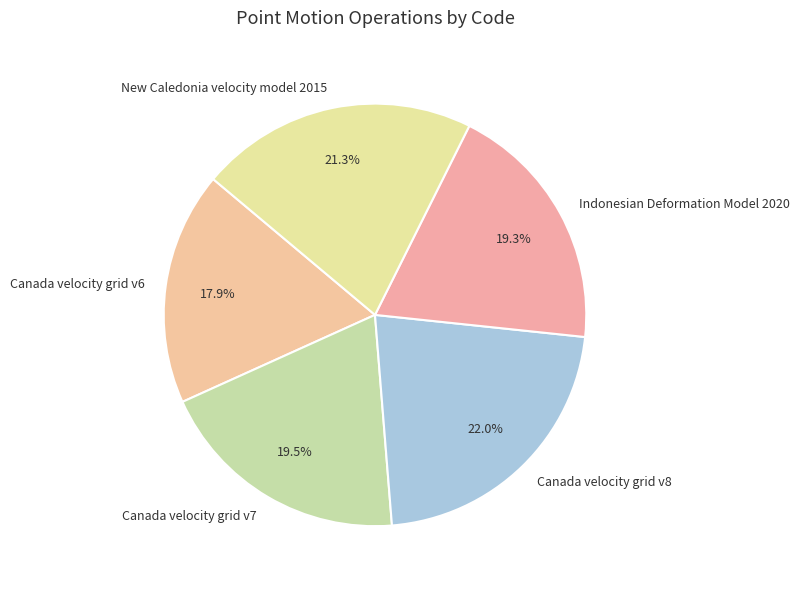

Does Canada velocity grid v6 represent more than half of the total?

No